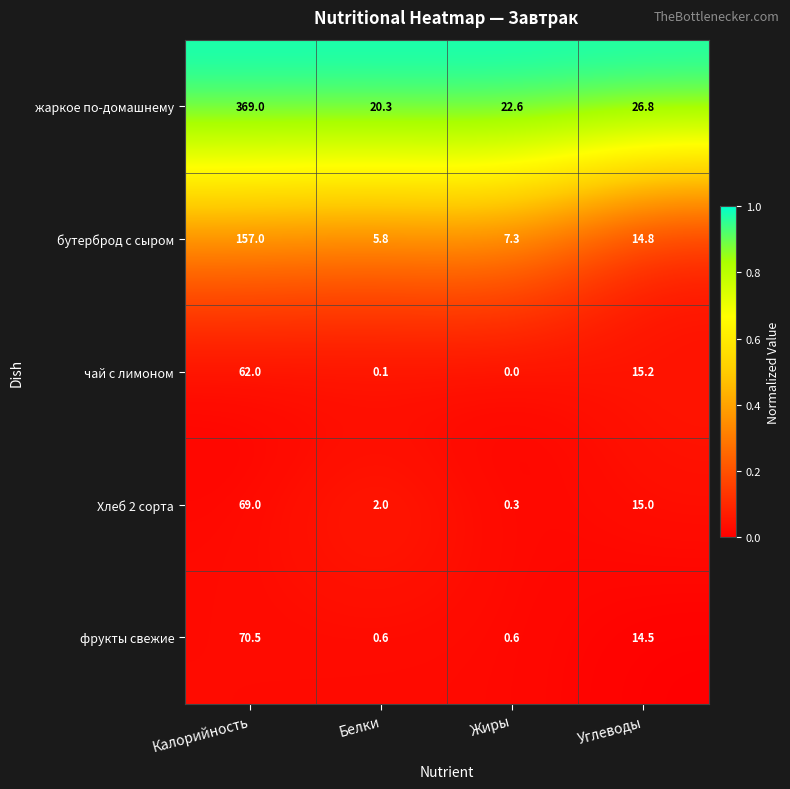

At Углеводы, list the series in order from smallest to largest.

фрукты свежие, бутерброд с сыром, Хлеб 2 сорта, чай с лимоном, жаркое по-домашнему